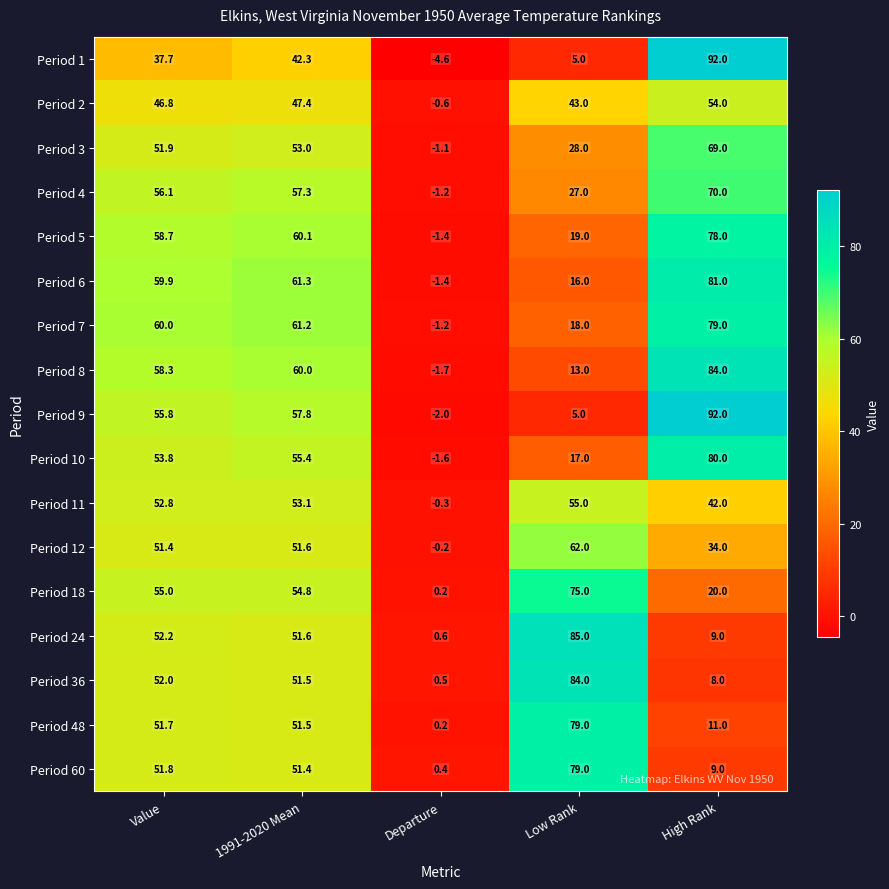

List the labels in order of Period 12 value, largest first.

Low Rank, 1991-2020 Mean, Value, High Rank, Departure